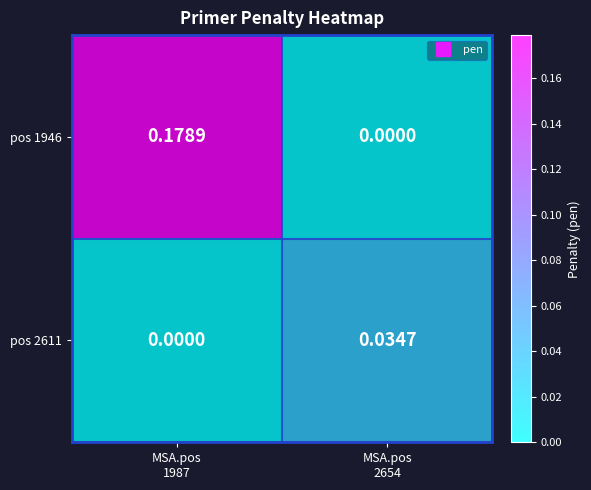

At MSA.pos
1987, list the series in order from largest to smallest.

pos 1946, pos 2611